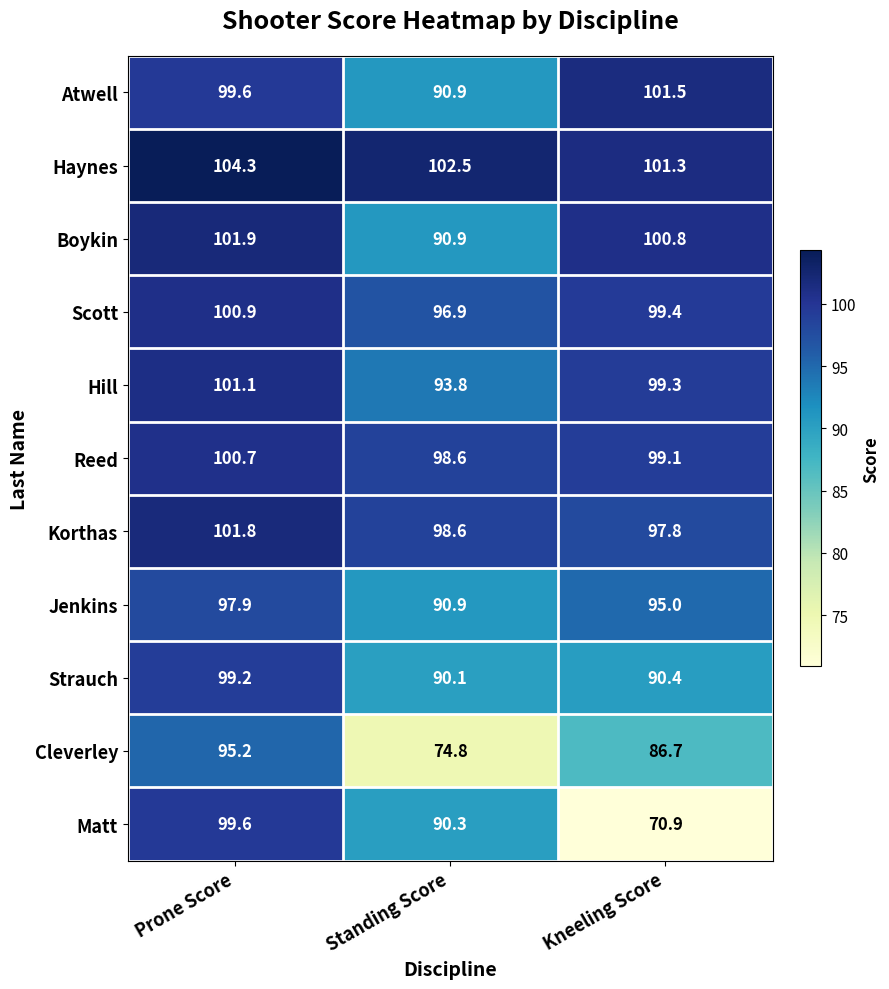

Rank the series by their maximum value, from lowest to highest.

Cleverley, Jenkins, Strauch, Matt, Reed, Scott, Hill, Atwell, Korthas, Boykin, Haynes